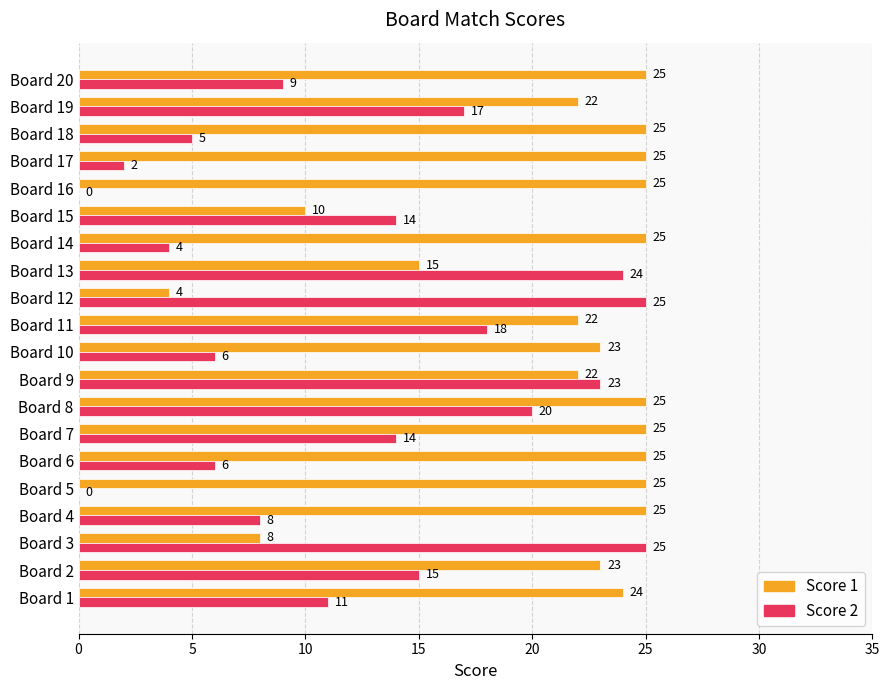

What is the sum of all Score 2 values?

246